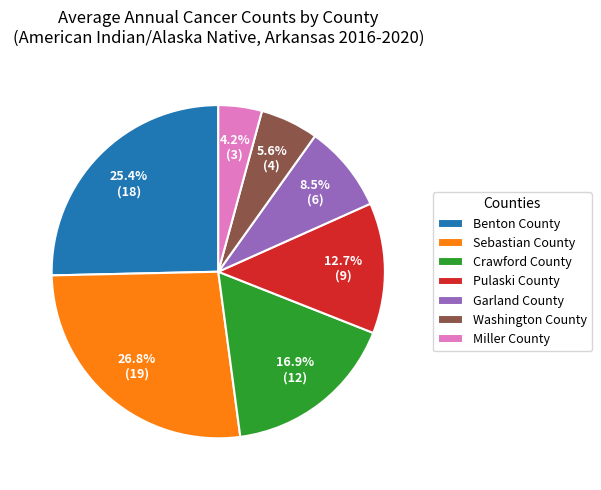

Is there any slice that represents more than half of the pie?

No